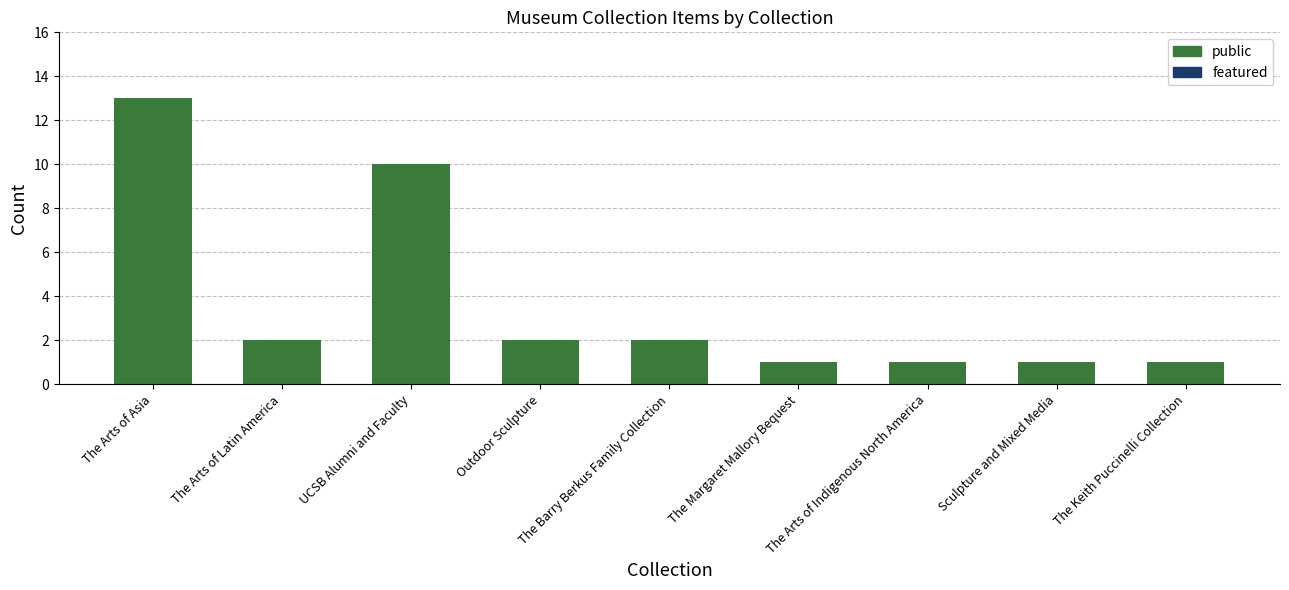

How many series are shown in this chart?

1